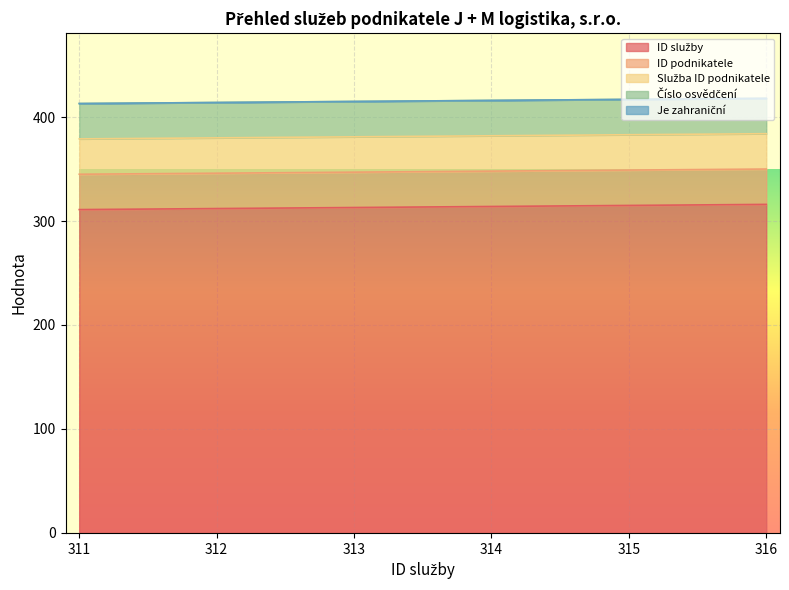

What is the value of the ID podnikatele point at the 5th from the left?

34